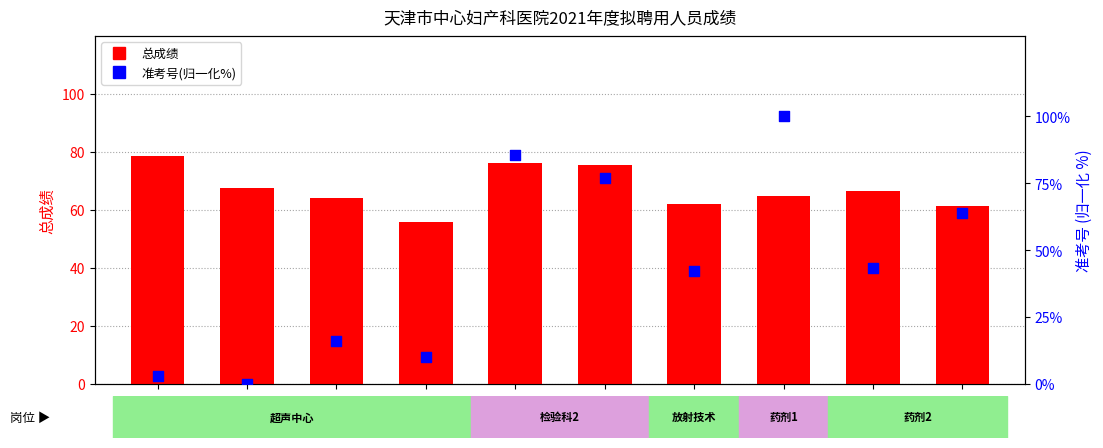

Which series reaches the minimum Y coordinate?

准考号(归一化%)